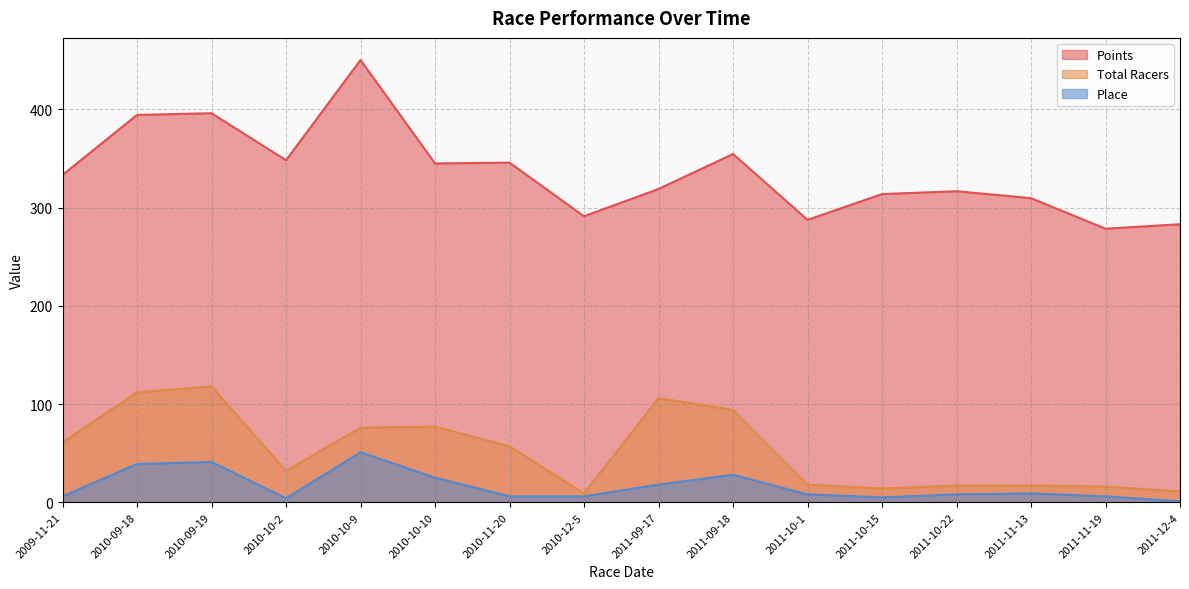

At which label is Points closest to 364?

2011-09-18